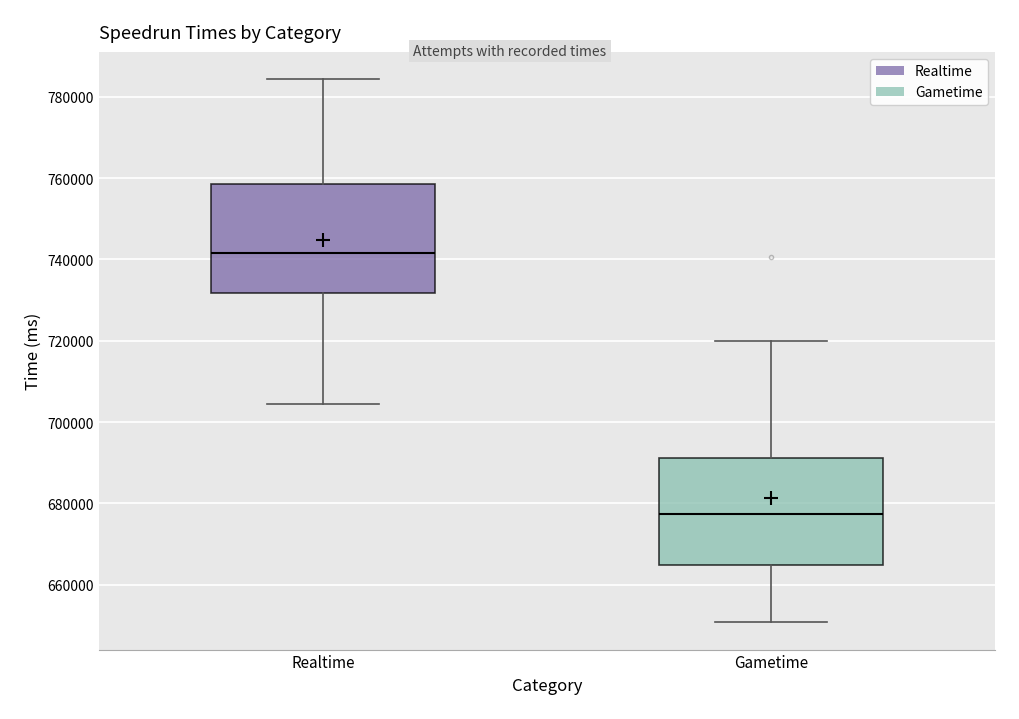

Reading left to right, transcribe this box plot: for each box, give where its median line is, the range the box spans, and where its two whiskers end, as read against the y-axis. The values are not printed on the chart, so give them approximately, as read against the axis.

Realtime: median 742000, box 732000 to 758000, whiskers 704000 to 784000
Gametime: median 678000, box 664000 to 692000, whiskers 650000 to 720000